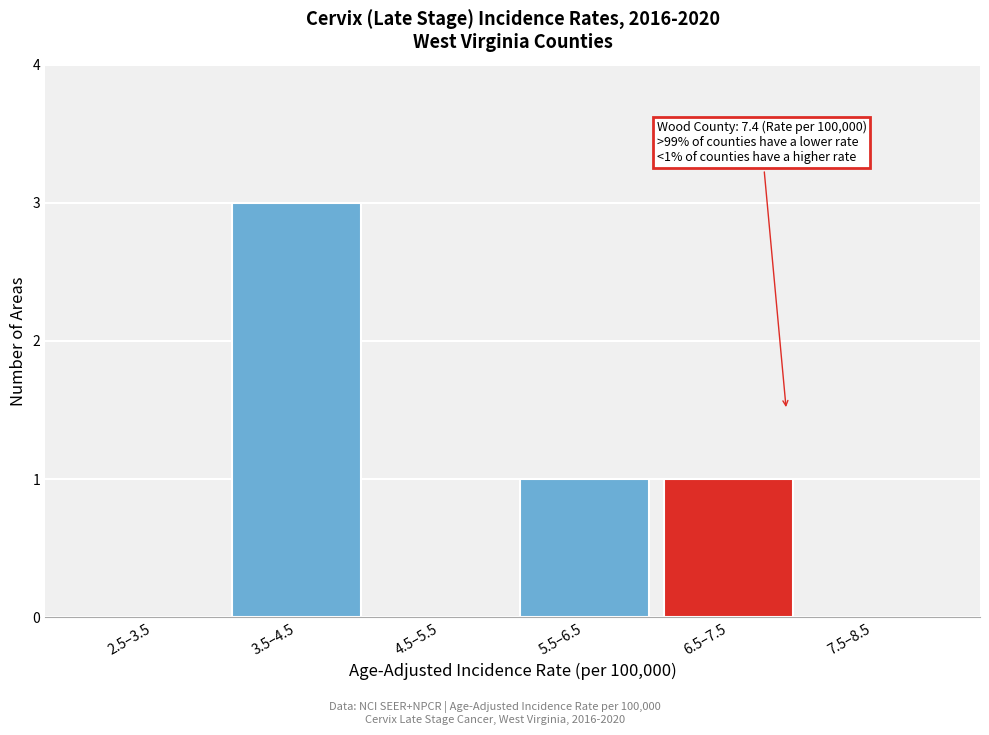

Reading left to right, list all the values displayed in this chart.

2.5–3.5=0	3.5–4.5=3	4.5–5.5=0	5.5–6.5=1	6.5–7.5=1	7.5–8.5=0